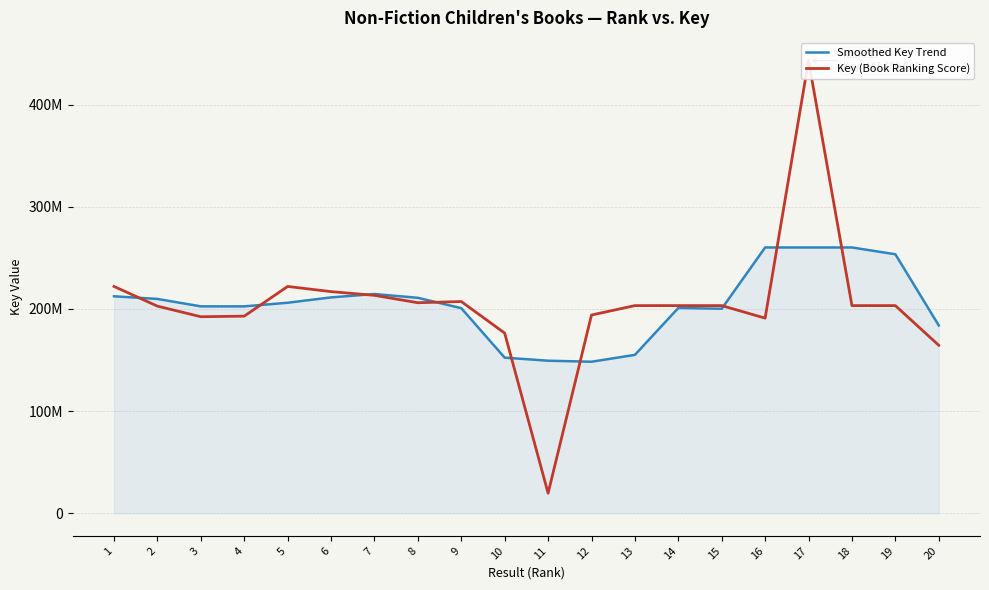

What are all the series names shown in the legend?

Smoothed Key Trend, Key (Book Ranking Score)